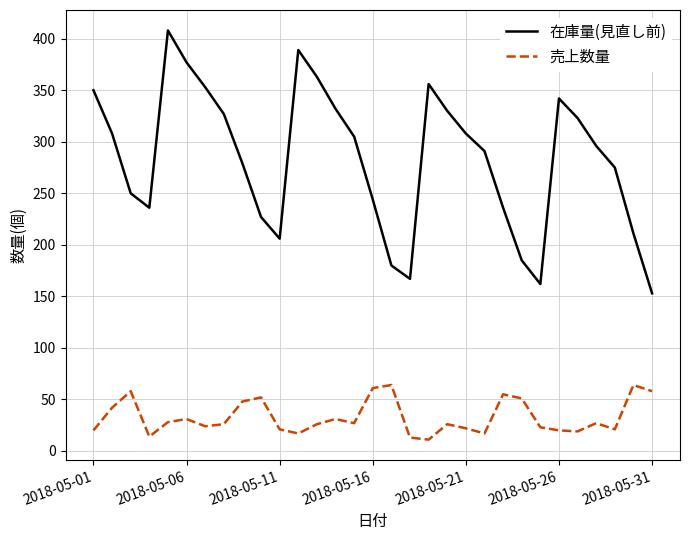

What is the greatest value displayed?

408